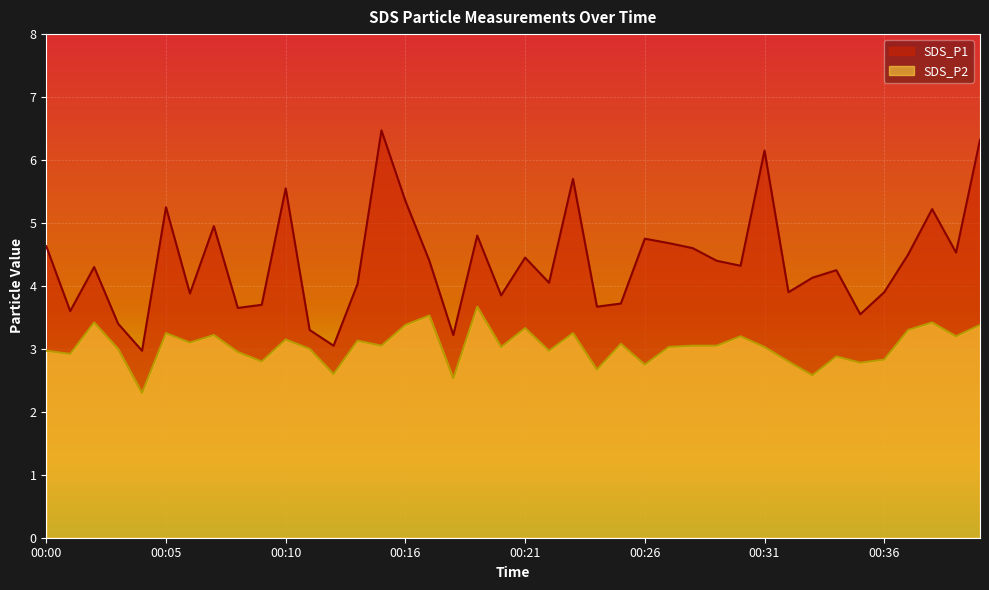

True or false: SDS_P1 and SDS_P2 intersect in this chart.

False